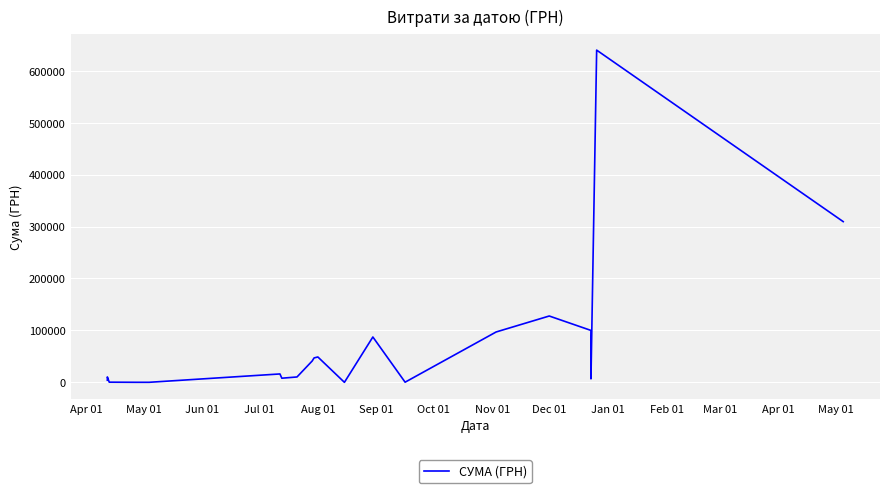

What is the value of the 20th point from the left?

309489.5